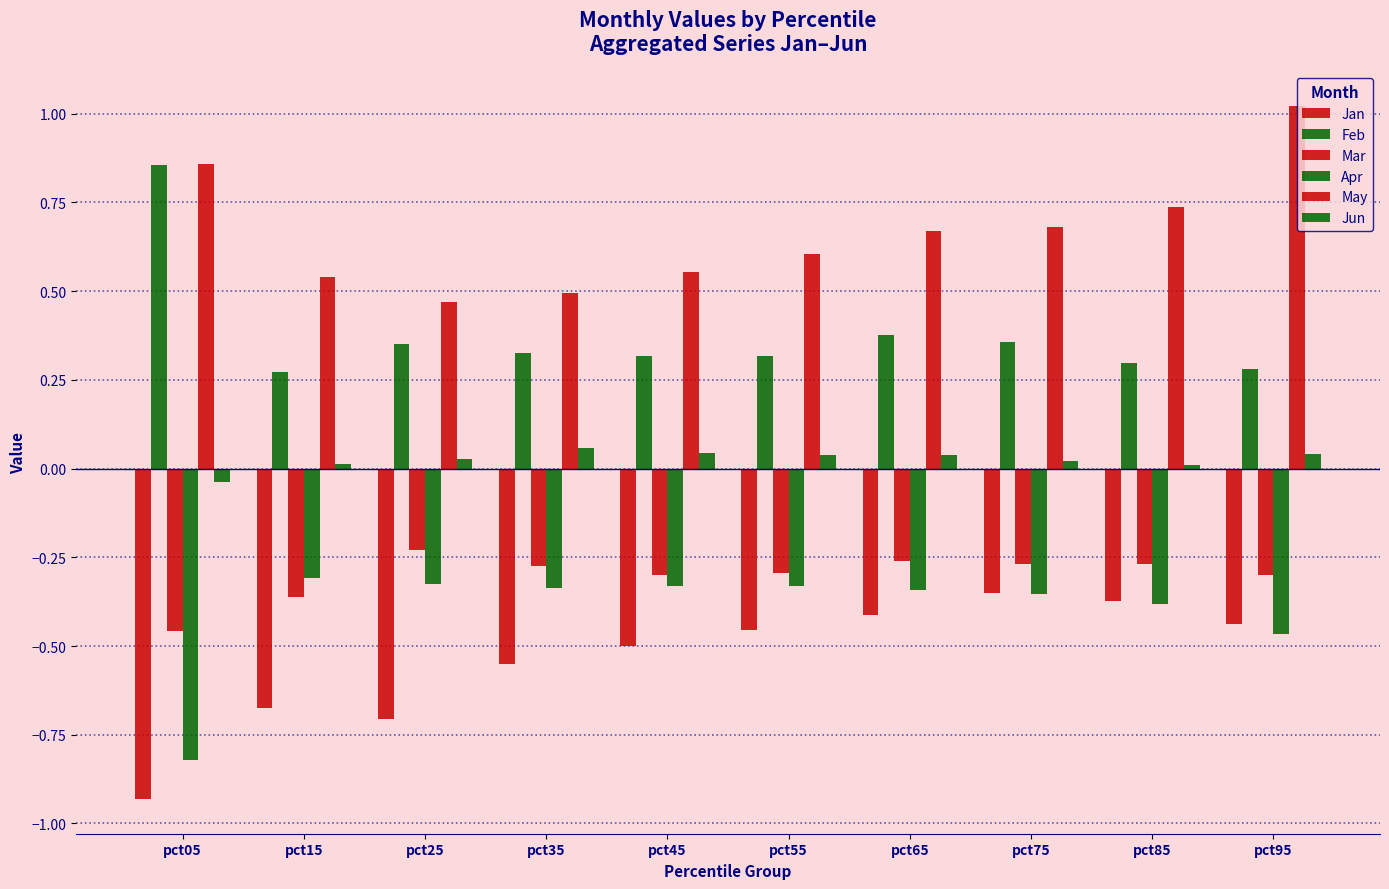

What is the value of the Jan bar at the 4th from the left?

-0.6